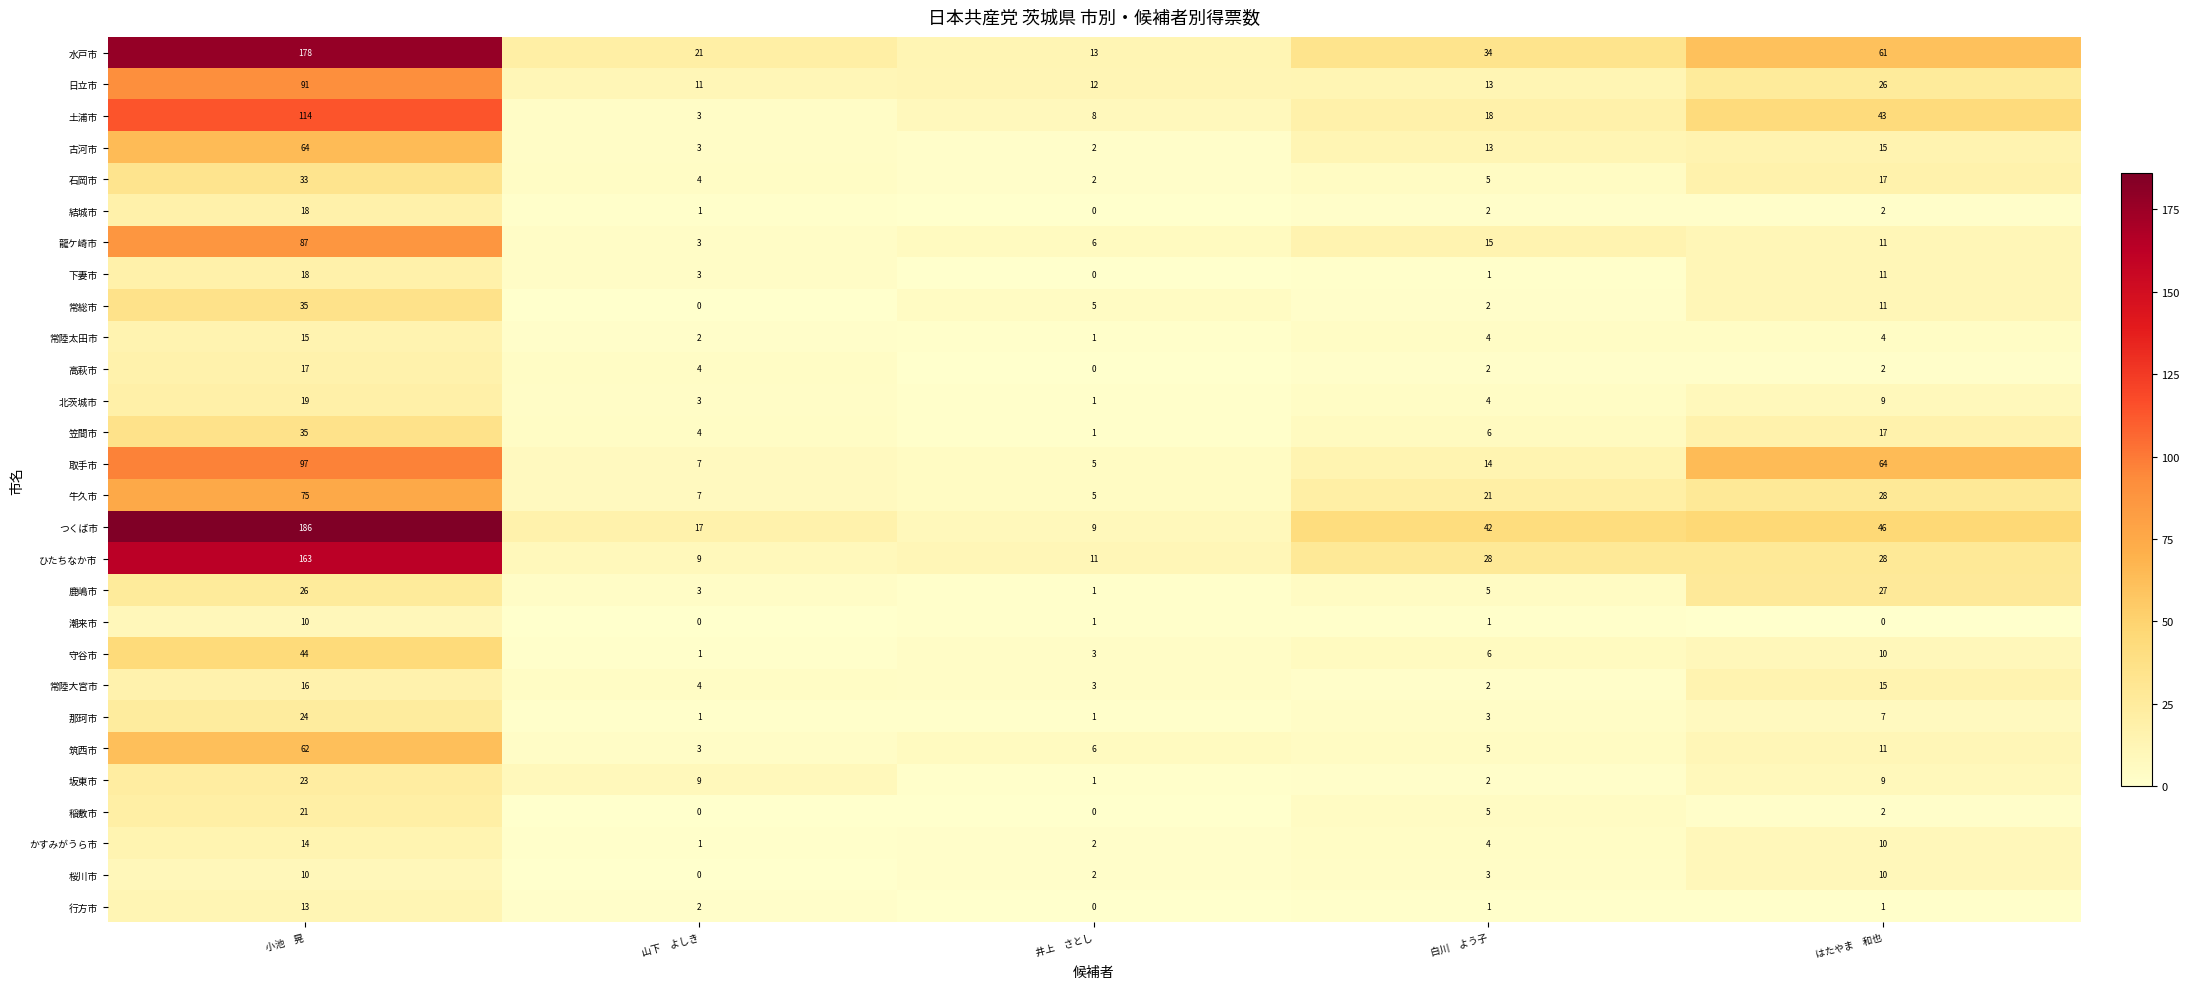

Which series changed the most between 小池　晃 and はたやま　和也?

つくば市